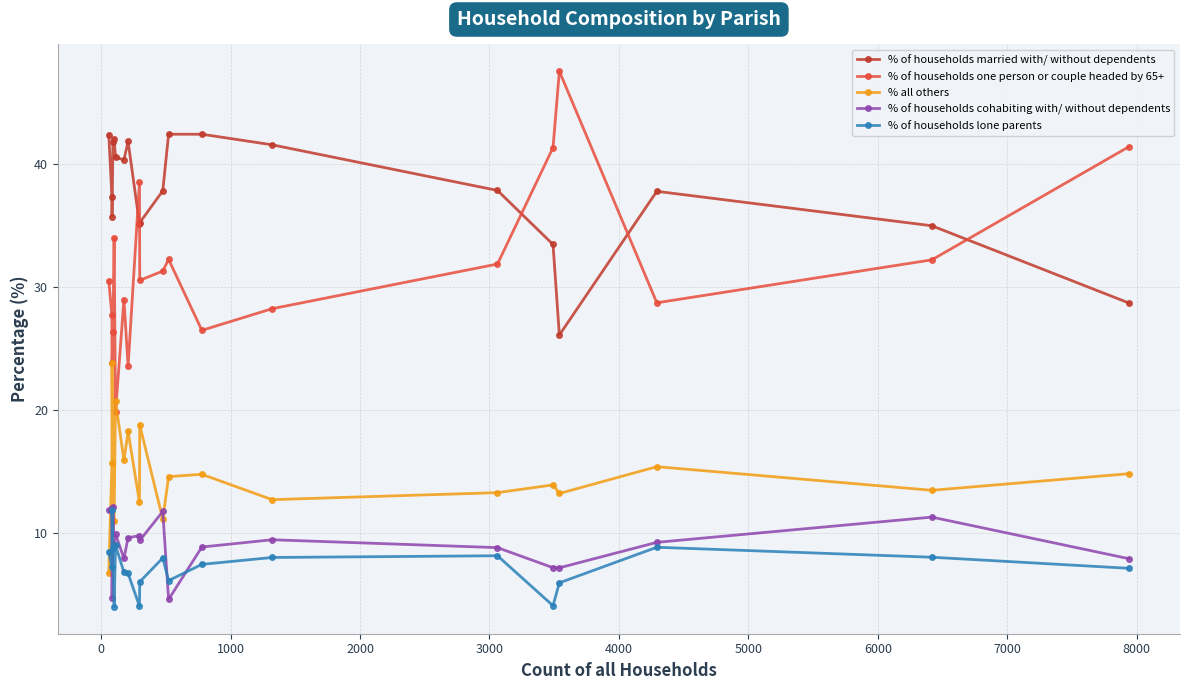

What are all the series names shown in the legend?

% of households married with/ without dependents, % of households one person or couple headed by 65+, % all others, % of households cohabiting with/ without dependents, % of households lone parents